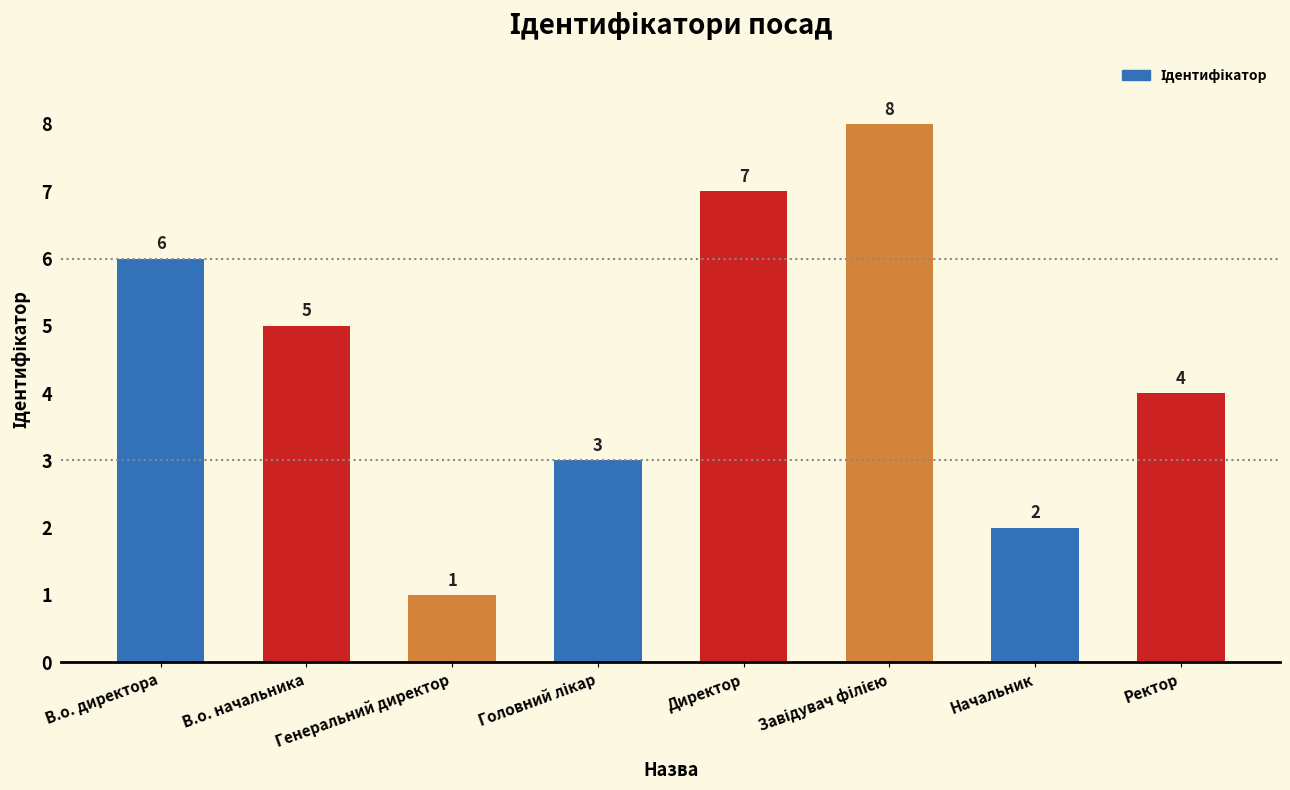

What is the difference between the maximum and minimum values?

7